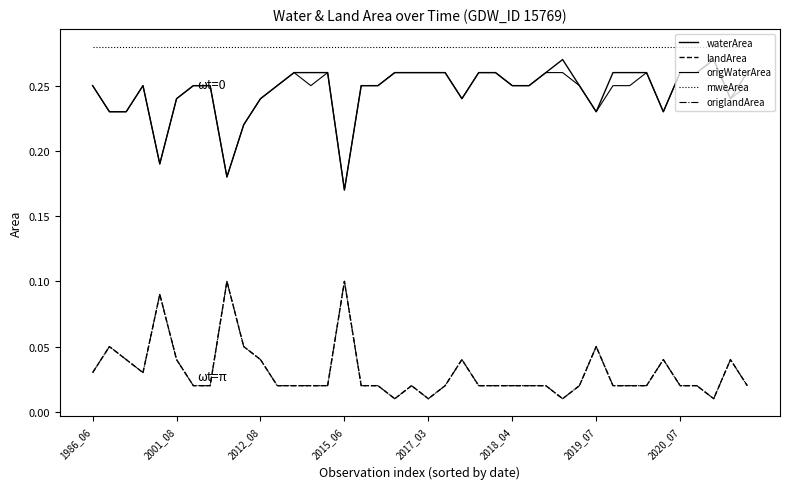

Does the chart have visible grid lines?

No